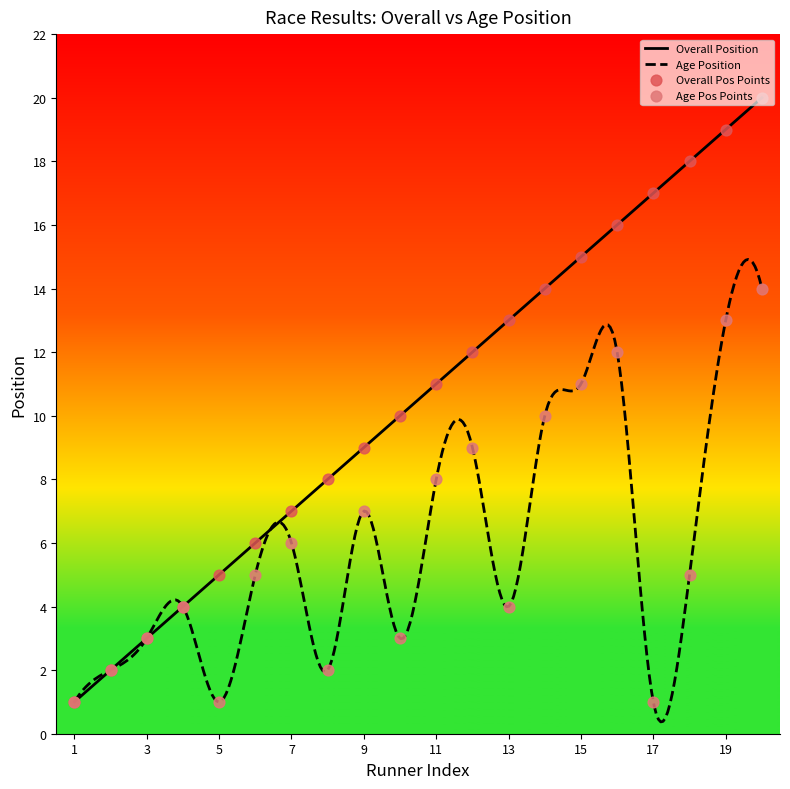

Which series has the largest Y range (max minus min)?

Overall Position